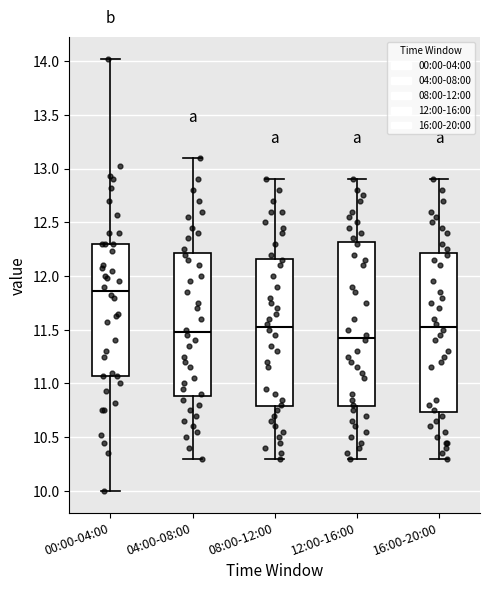

Reading left to right, transcribe this box plot: for each box, give where its median line is, the range the box spans, and where its two whiskers end, as read against the y-axis. The values are not printed on the chart, so give them approximately, as read against the axis.

00:00-04:00: median 11.85, box 11.05 to 12.30, whiskers 10.00 to 14.00
04:00-08:00: median 11.50, box 10.90 to 12.20, whiskers 10.30 to 13.10
08:00-12:00: median 11.55, box 10.80 to 12.15, whiskers 10.30 to 12.90
12:00-16:00: median 11.45, box 10.80 to 12.30, whiskers 10.30 to 12.90
16:00-20:00: median 11.55, box 10.75 to 12.20, whiskers 10.30 to 12.90